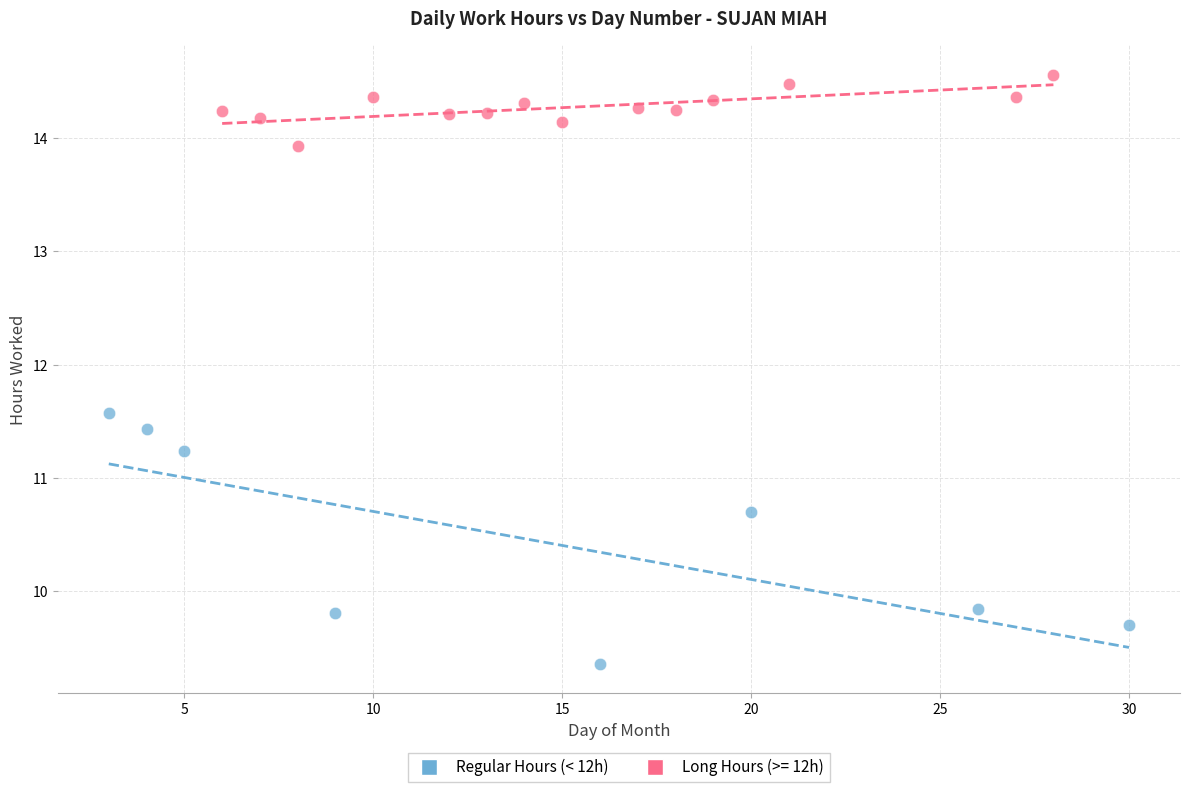

Which series contains the lowest Y value?

Regular Hours (< 12h)